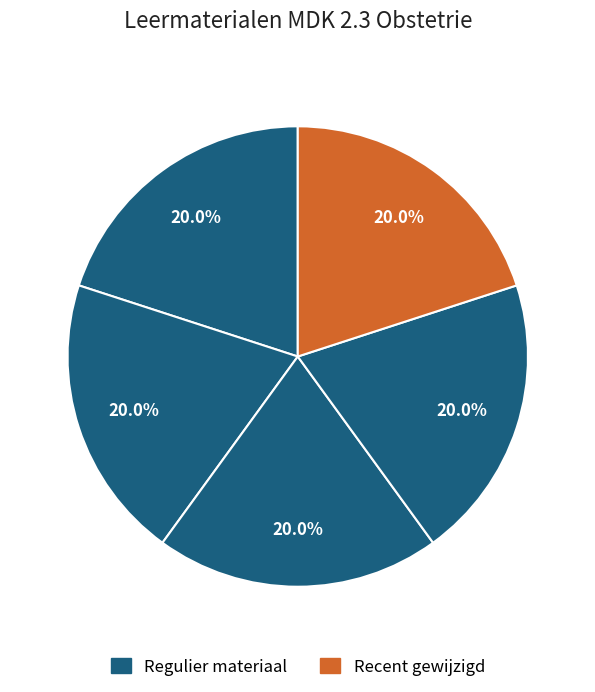

How many slices are in this pie chart?

5